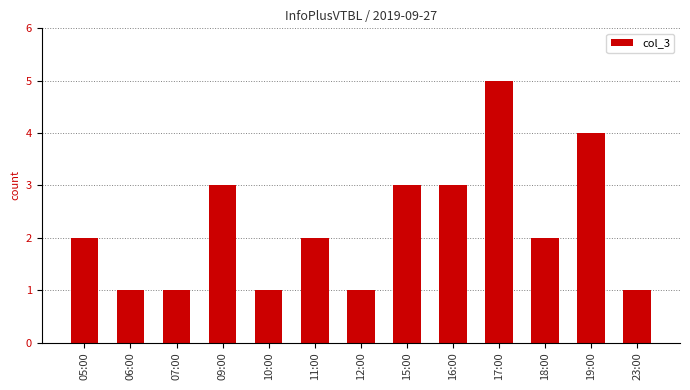

What is the change in value from 05:00 to 16:00?

+1